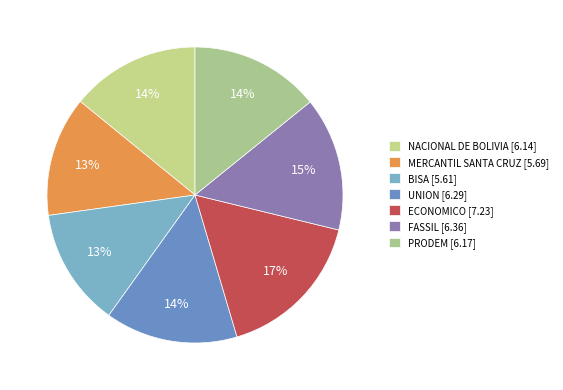

Count the number of slices in the pie.

7